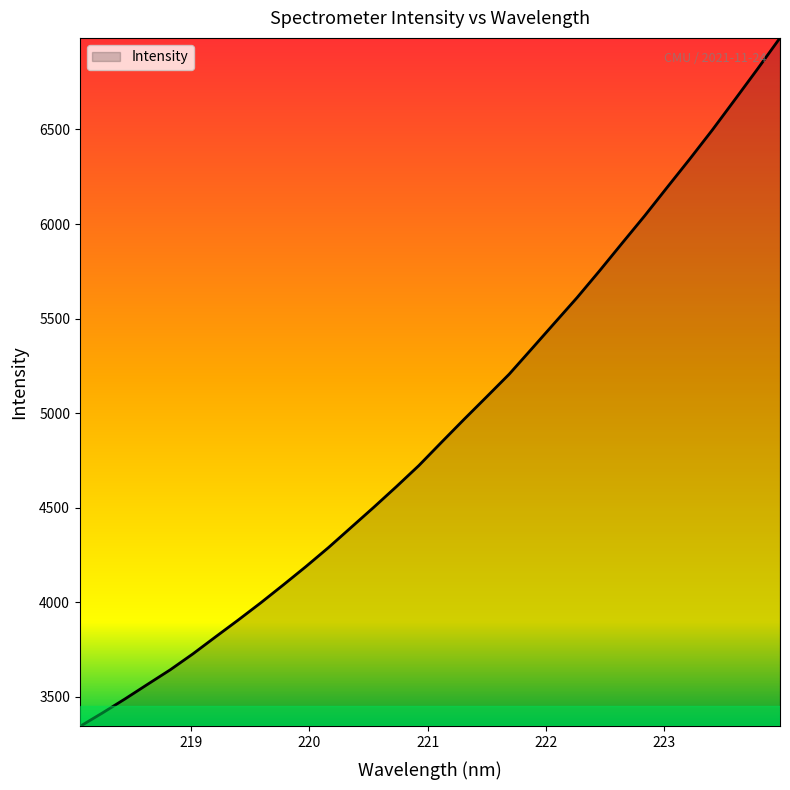

What is the minimum value shown in the chart?

3342.0